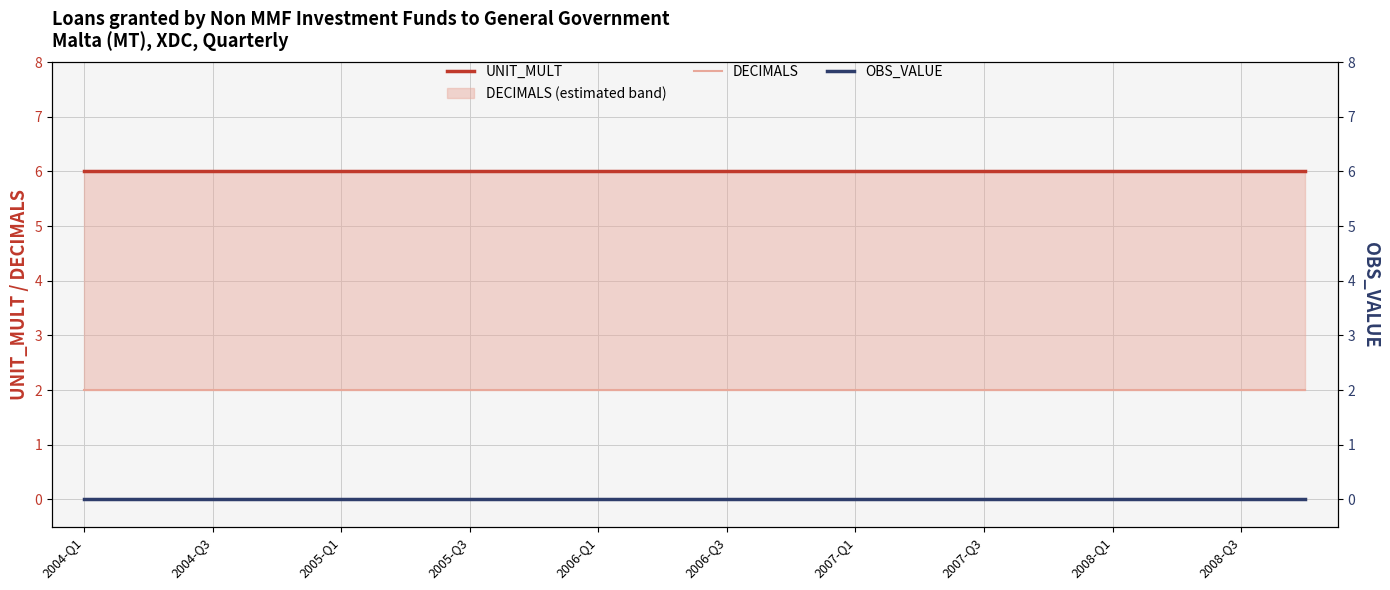

What value does the DECIMALS series have at 2008-Q3?

2